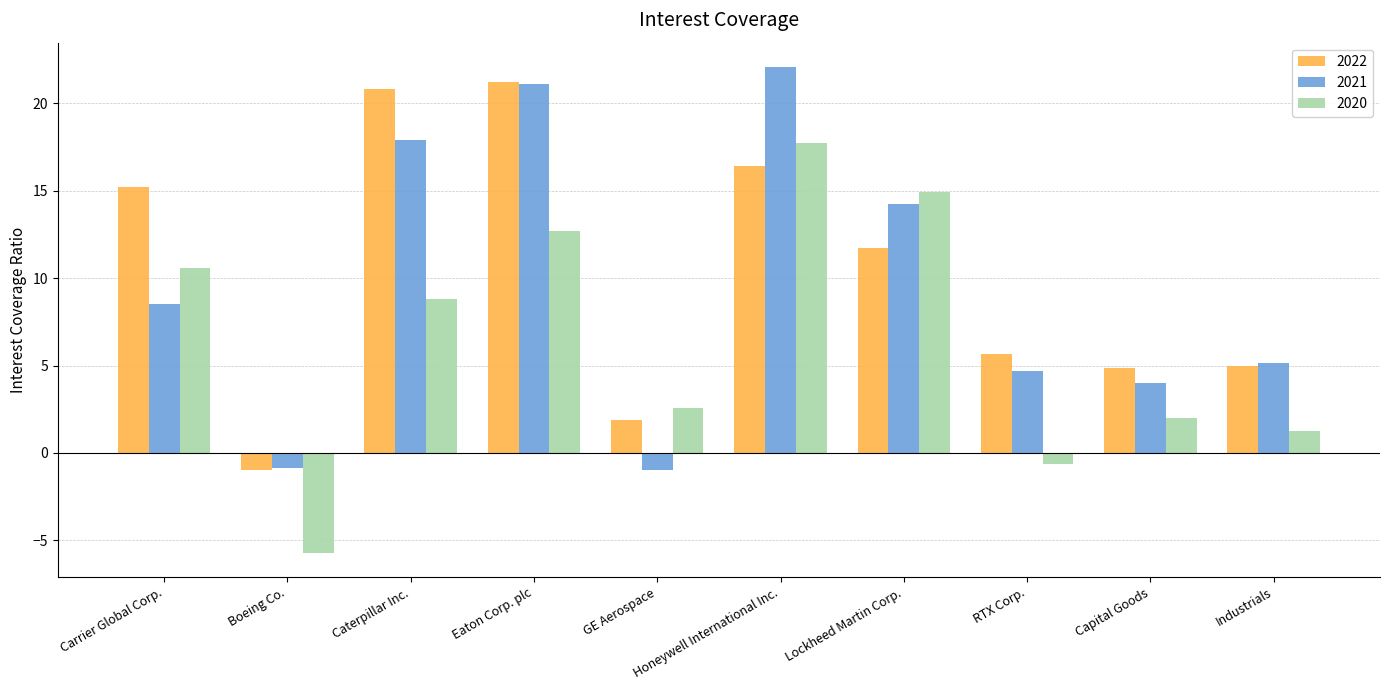

Rank the series at Carrier Global Corp. from highest to lowest value.

2022, 2020, 2021